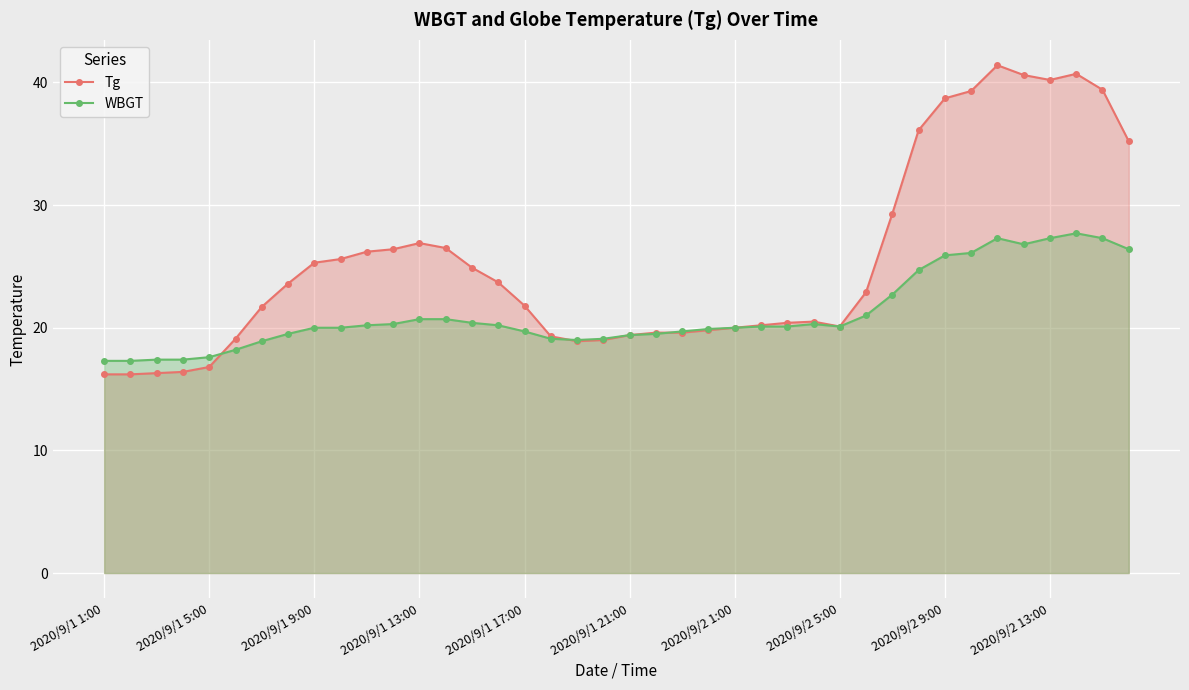

Rank the series by their average value, from lowest to highest.

WBGT, Tg